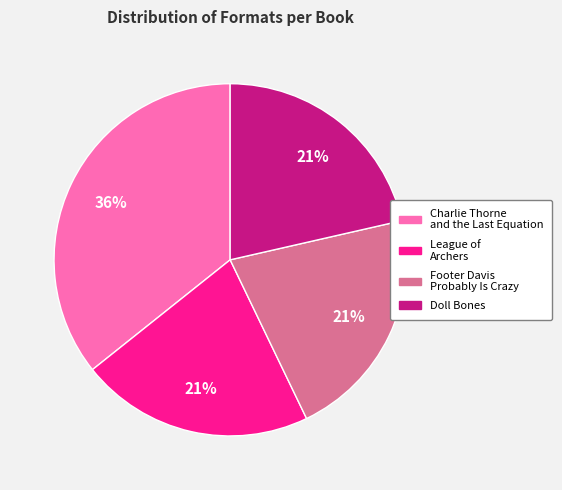

Is it true that League of Archers is 12% of the pie?

False